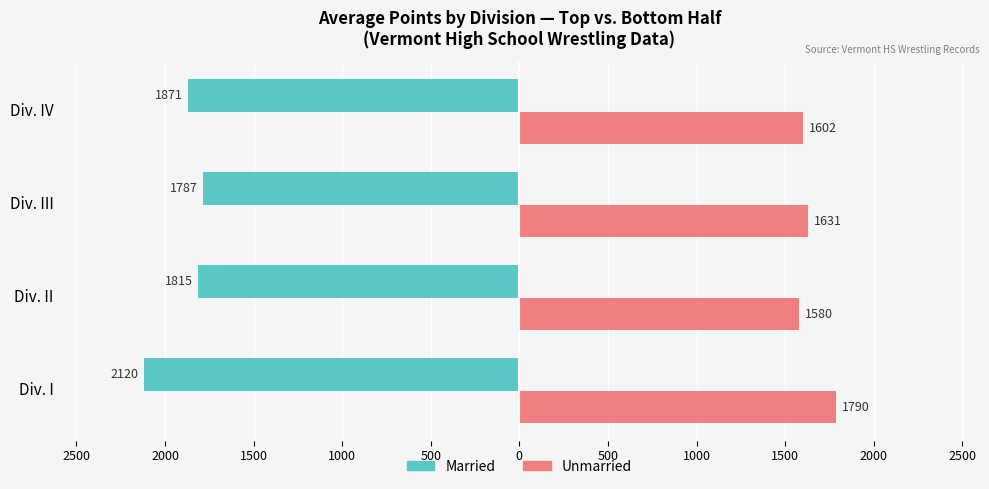

What are all the series names shown in the legend?

Married, Unmarried